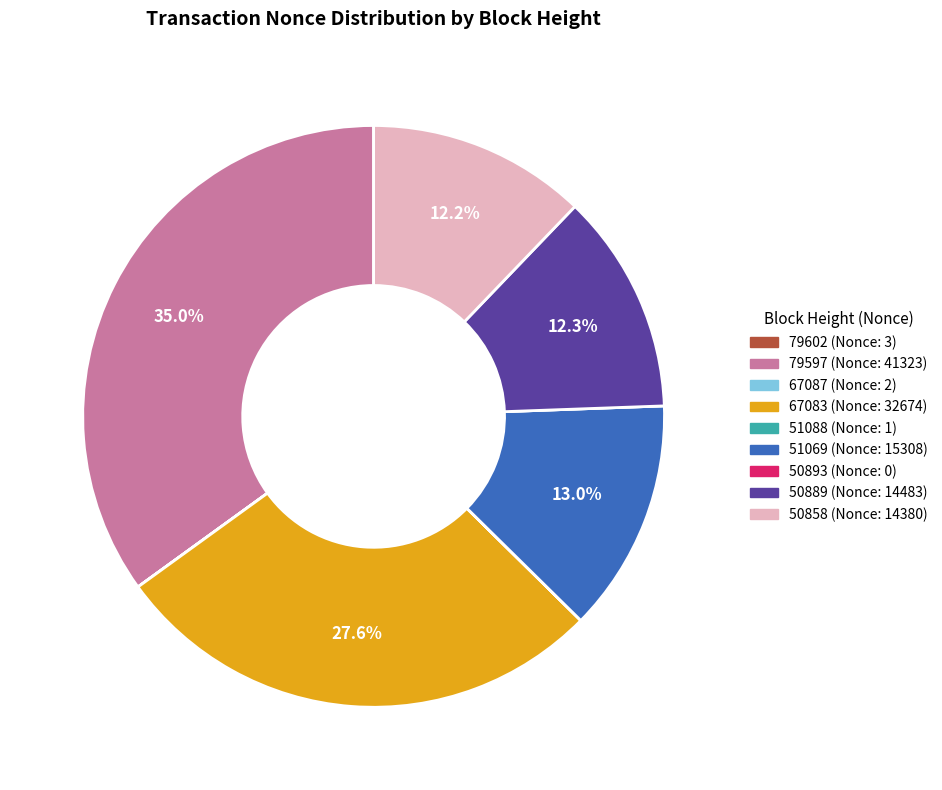

What is the ratio of the value at 51069 to the value at 67083?

0.5